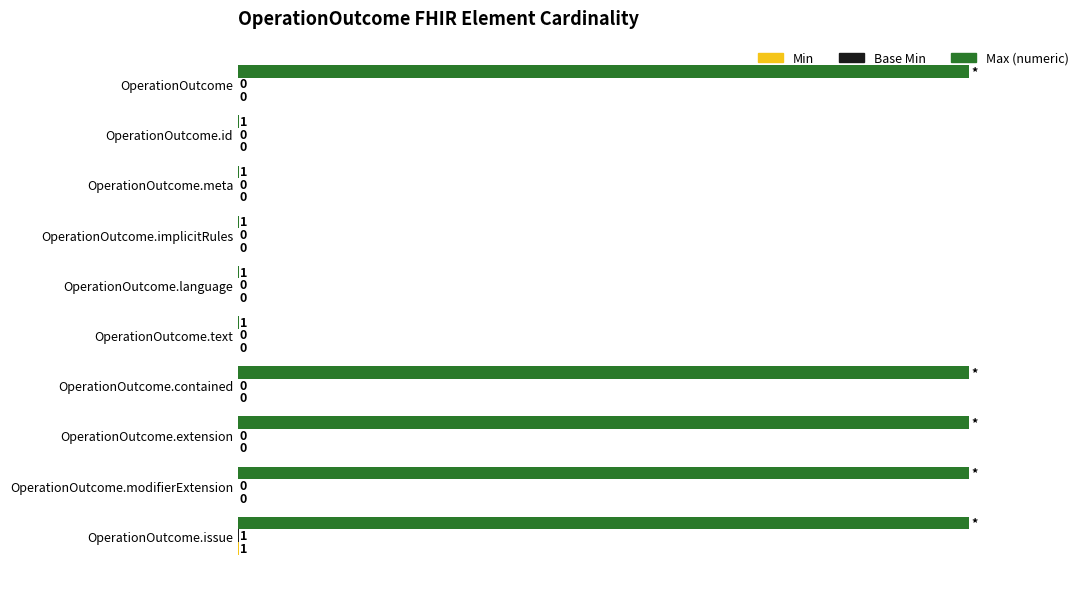

Which series has the largest total across all categories?

Max (numeric)